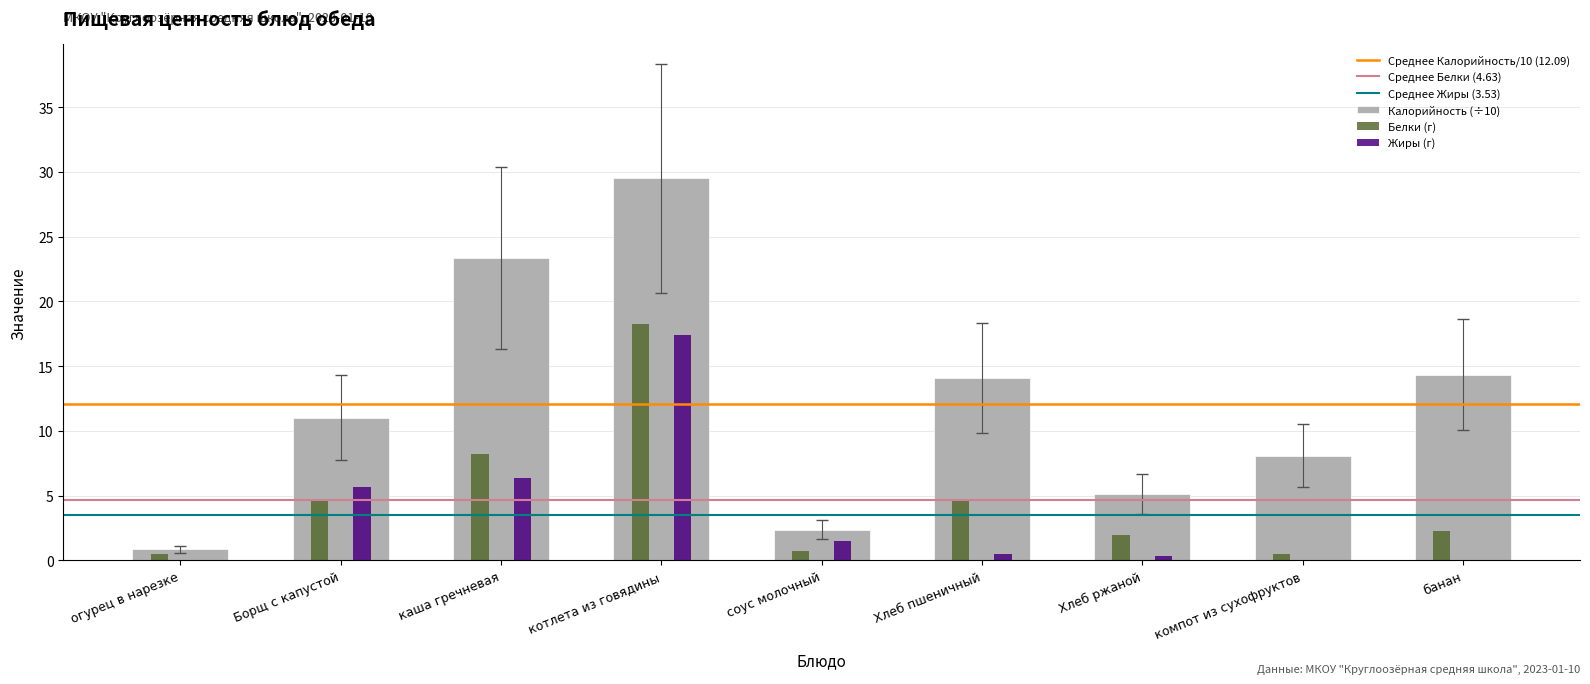

True or false: Жиры (г) has a value of 6.3 at каша гречневая.

True